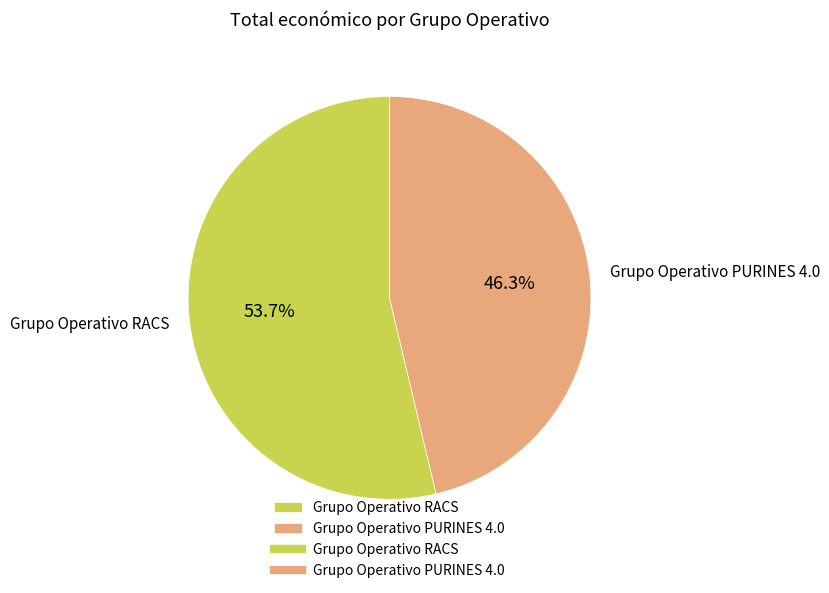

Count the number of slices in the pie.

2